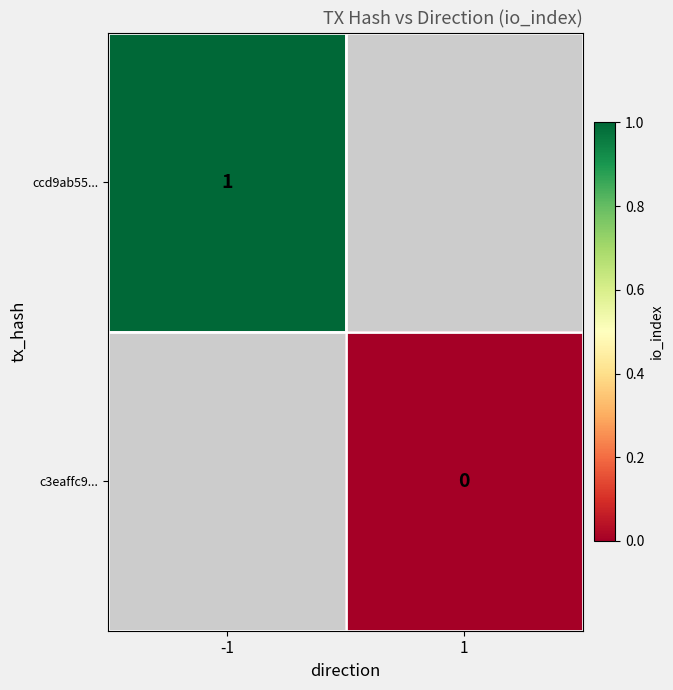

The ccd9ab55... series shows 1.0 at -1. True or false?

True